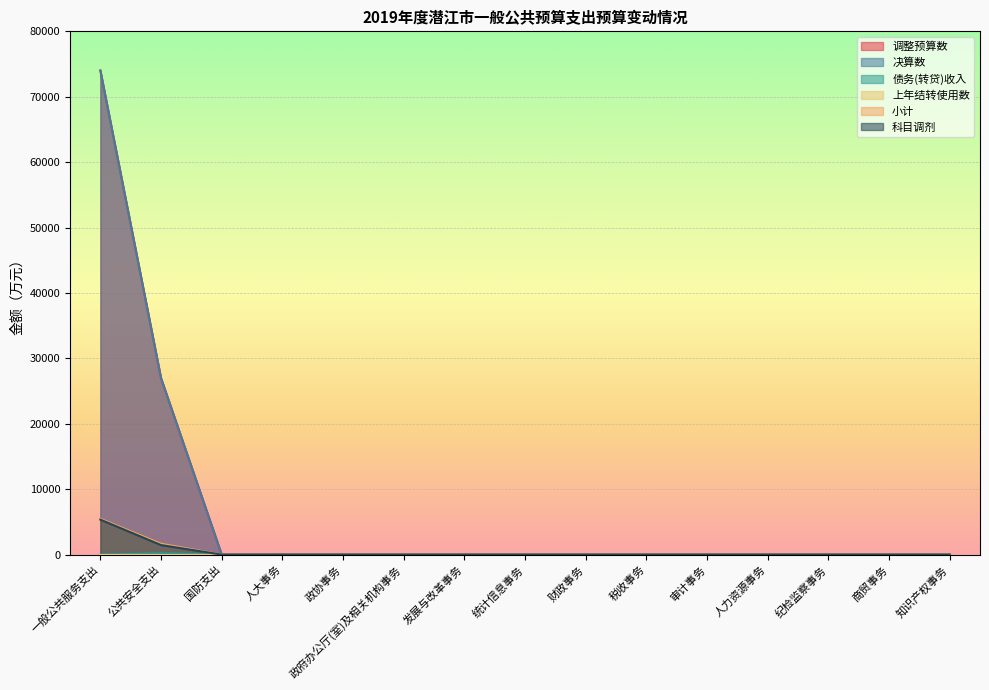

What is the label of the 5th point from the right?

审计事务